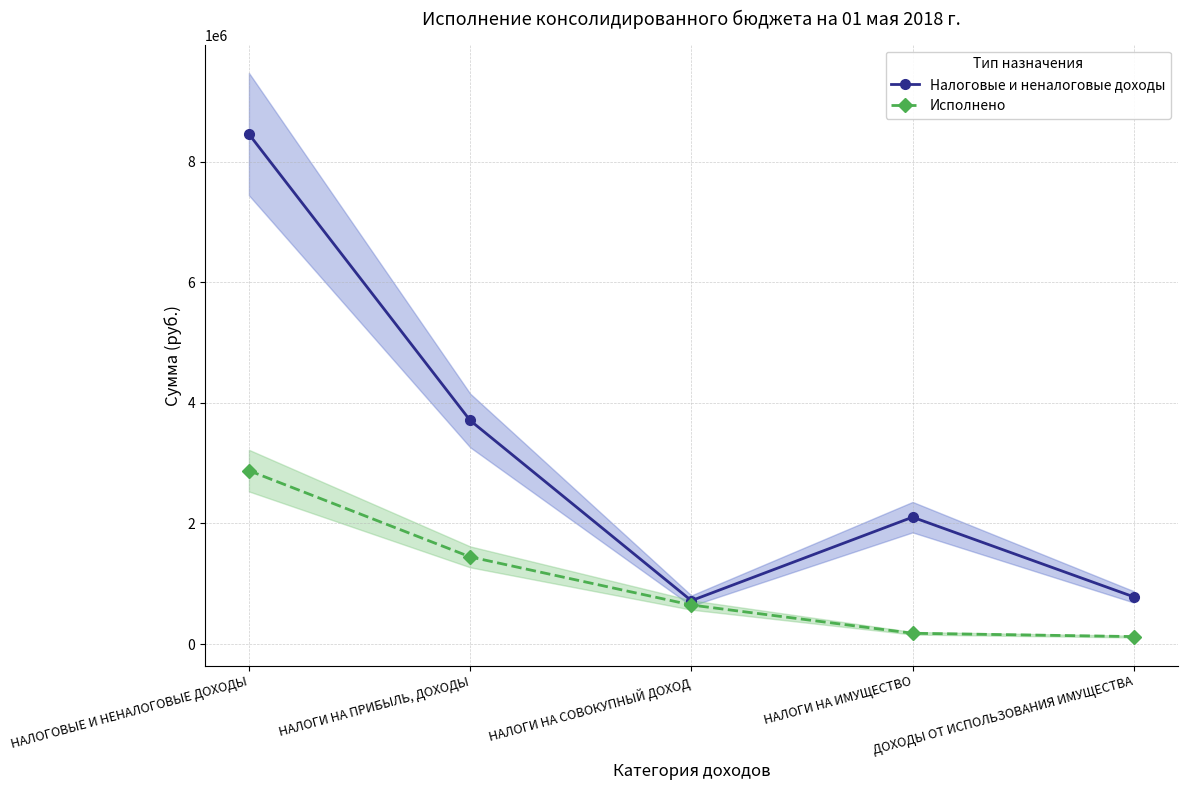

At how many categories does at least one series exceed 7391621?

1